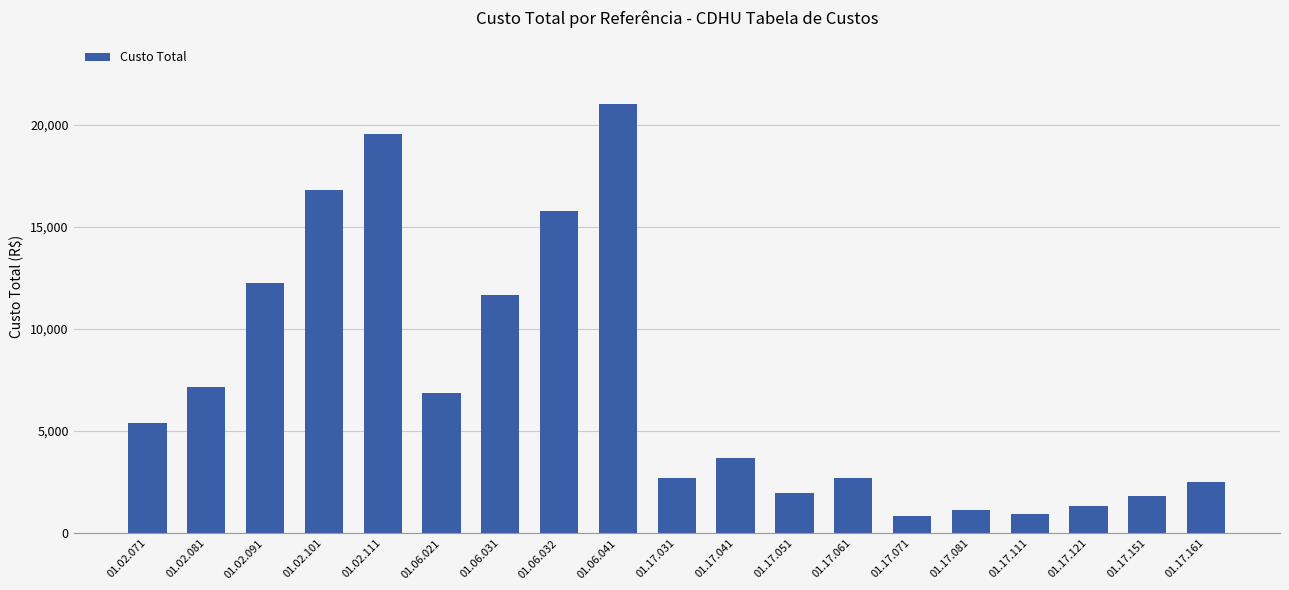

What is the value of the 4th bar from the left?

16784.4